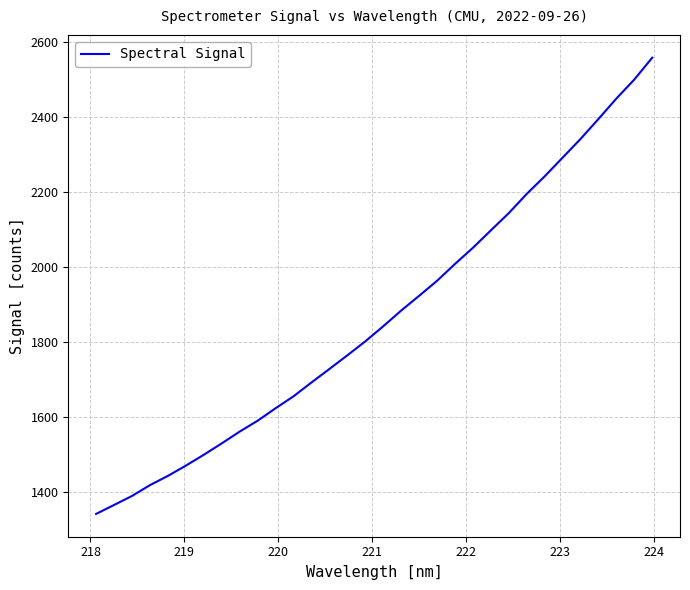

What is the sum of all values?

59740.7